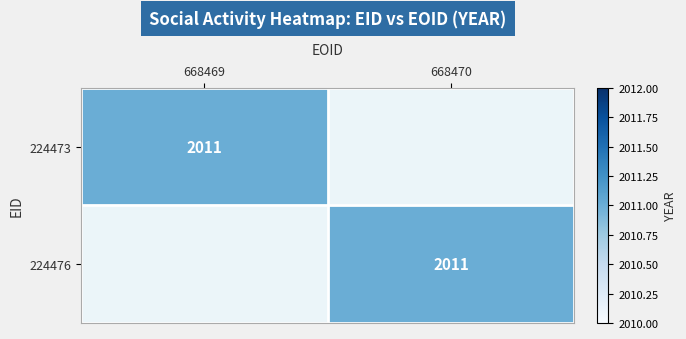

True or false: 224476 has a value of 3221 at 668470.

False